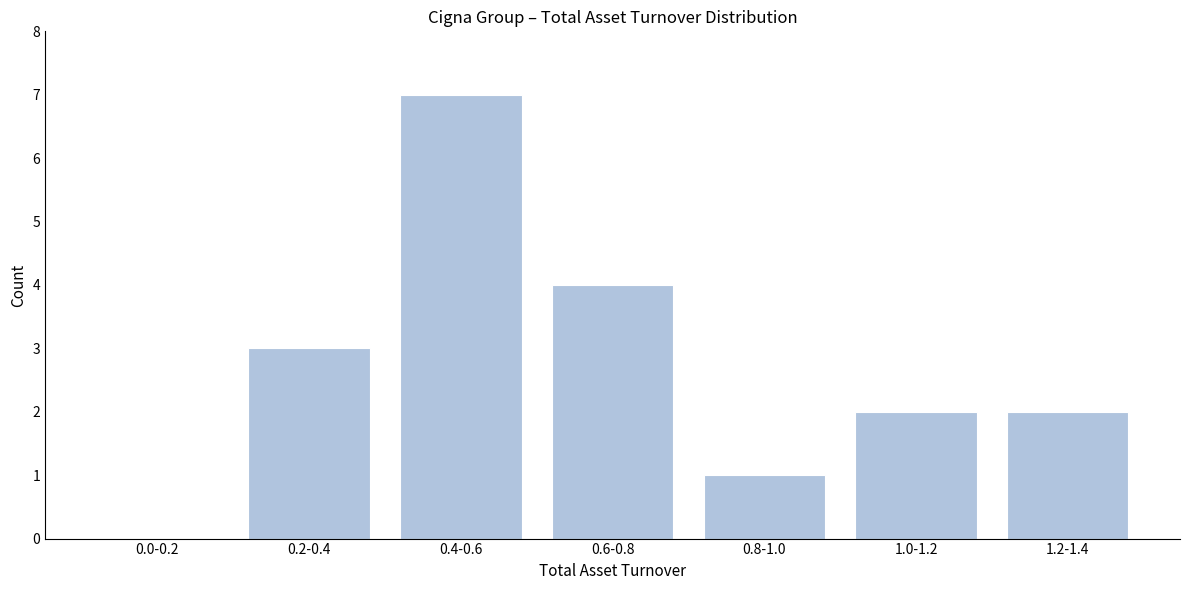

Reading left to right, list all the values displayed in this chart.

0.0-0.2=0	0.2-0.4=3	0.4-0.6=7	0.6-0.8=4	0.8-1.0=1	1.0-1.2=2	1.2-1.4=2